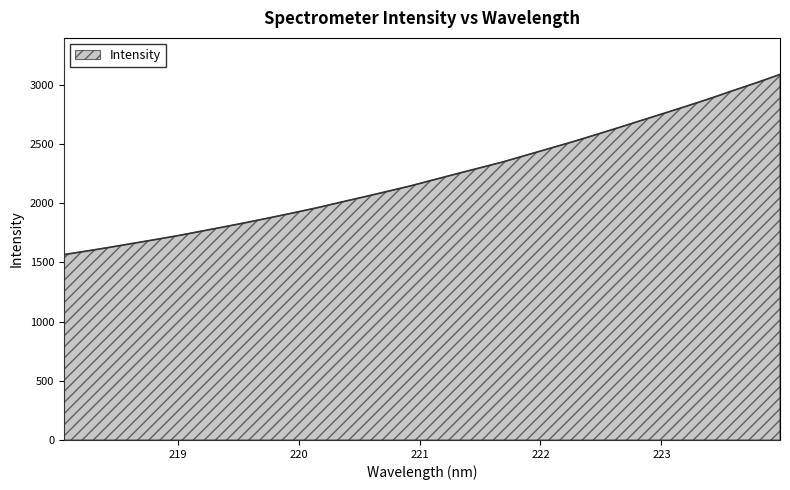

What is the smallest value displayed?

1564.7